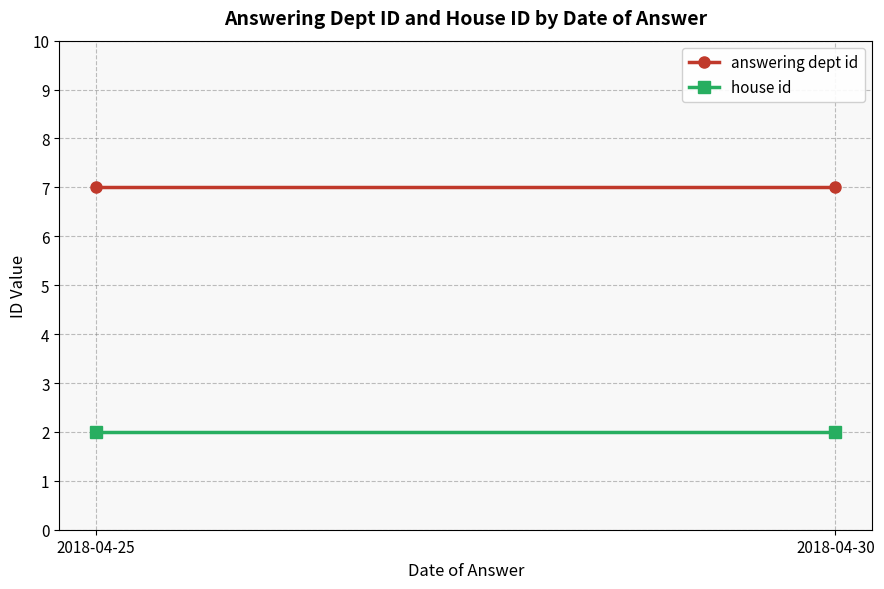

Which category has the lowest value in the answering dept id series?

2018-04-25